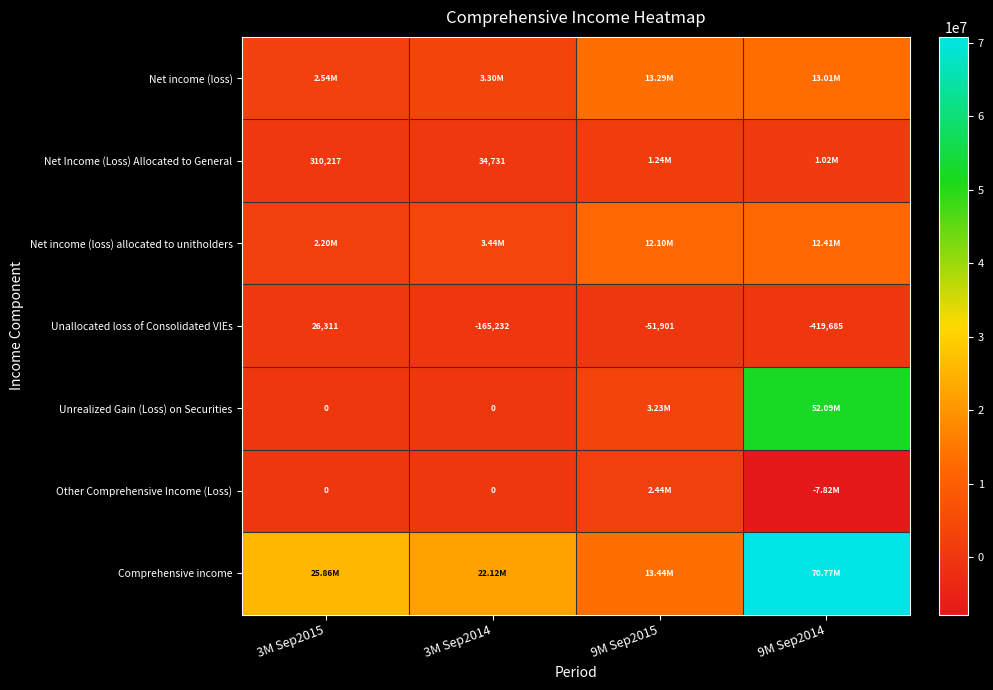

List the labels in order of Unallocated loss of Consolidated VIEs value, smallest first.

9M Sep2014, 3M Sep2014, 9M Sep2015, 3M Sep2015